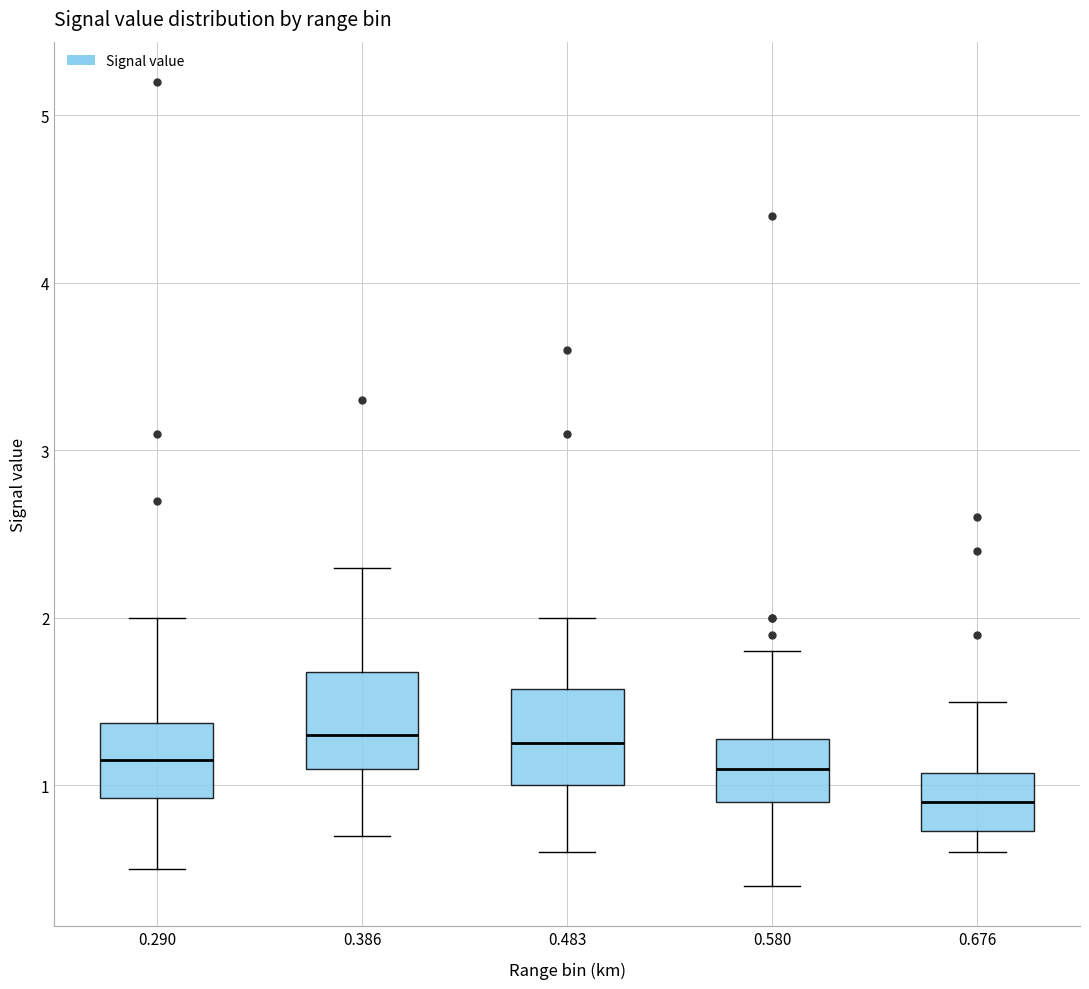

Which box has the lowest median line?

0.676